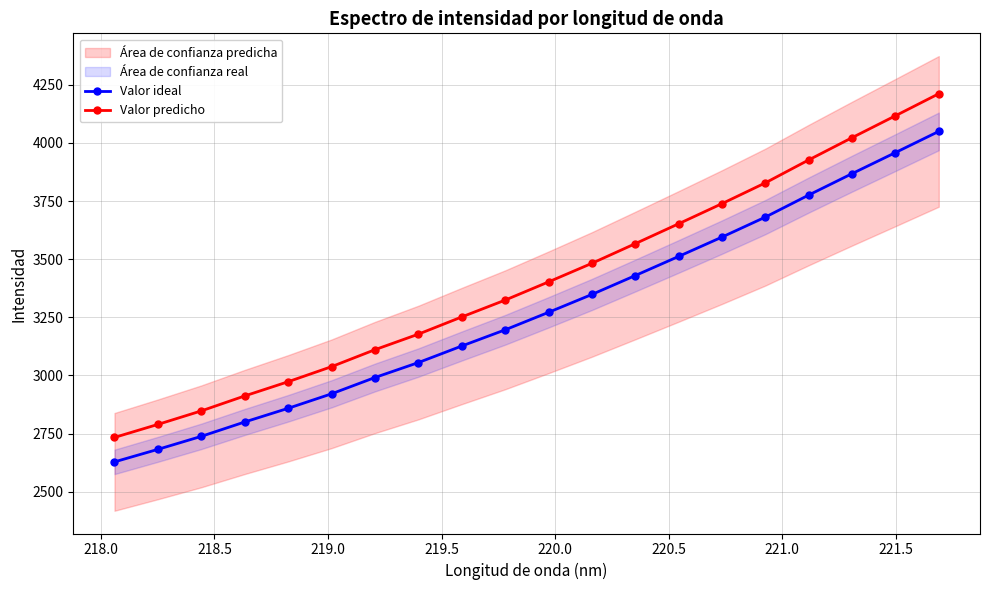

What are all the series names shown in the legend?

Valor ideal, Valor predicho